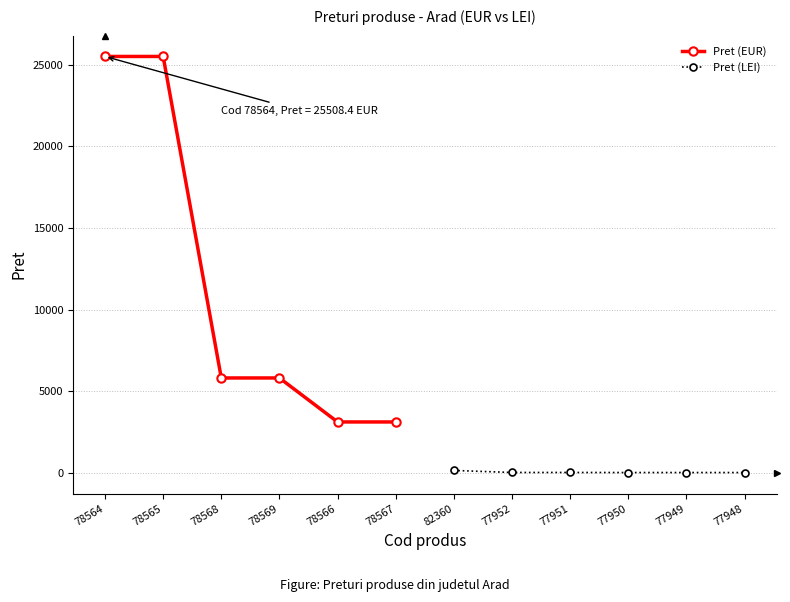

What is the value of the Pret (EUR) point at the 3rd from the left?

5808.2